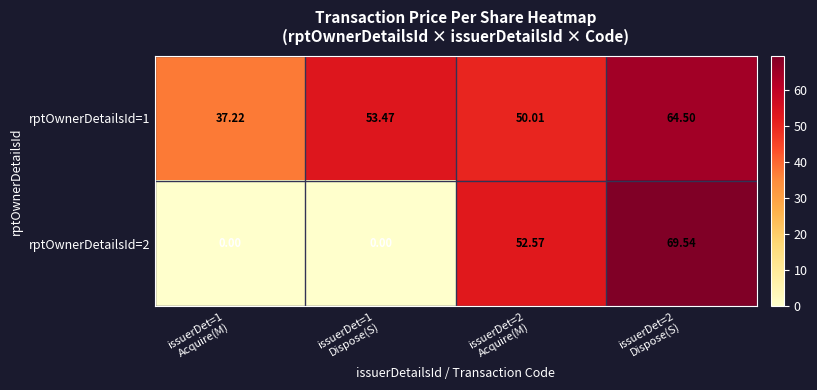

Rank the series at issuerDet=2
Acquire(M) from lowest to highest value.

rptOwnerDetailsId=1, rptOwnerDetailsId=2